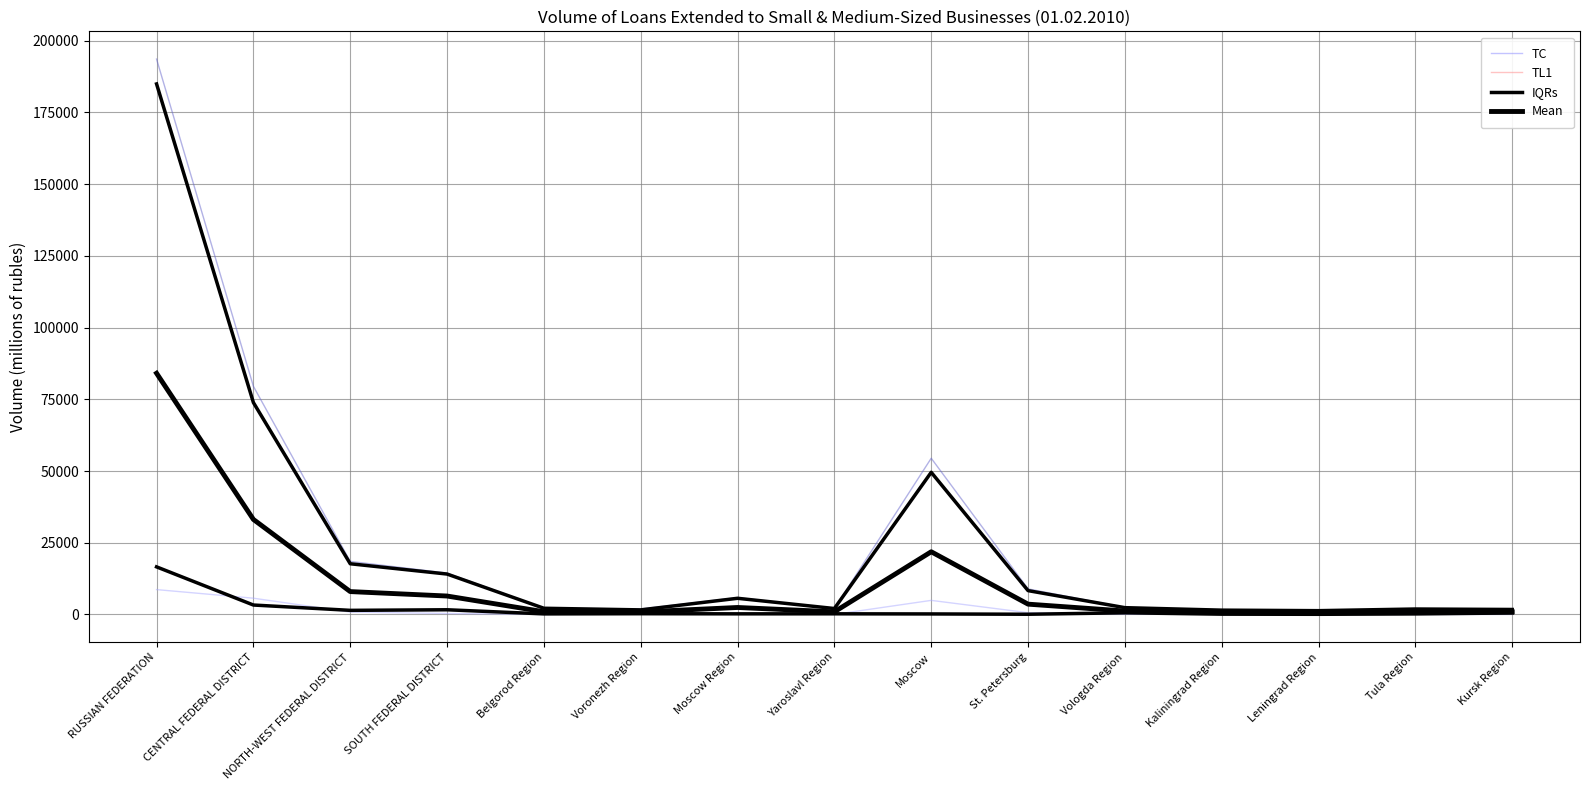

How many data points in IQRs are less than 2361?

7